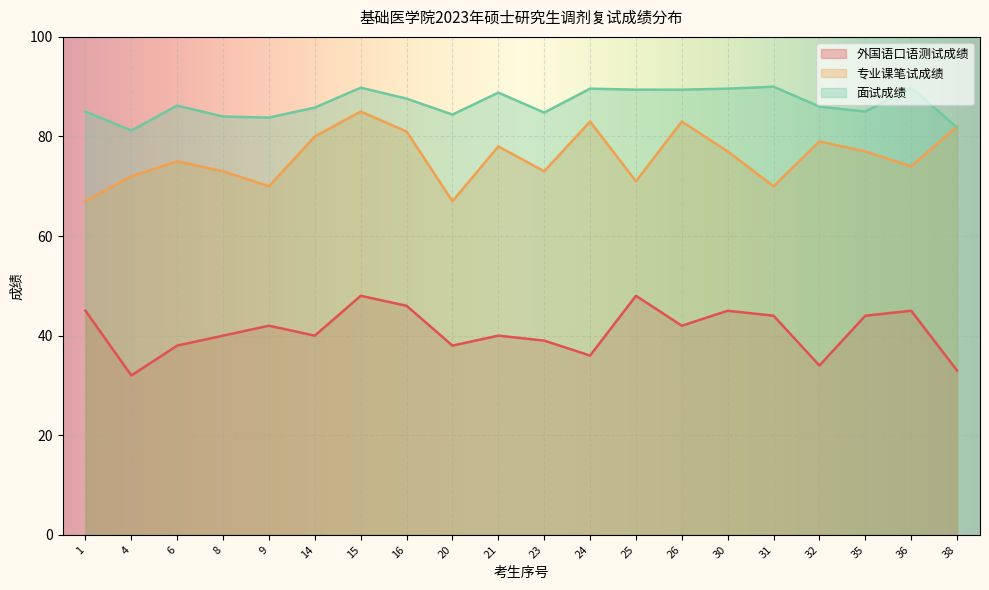

Reading left to right, transcribe all the data shown in this chart.

外国语口语测试成绩: 1=45.0	4=32.0	6=38.0	8=40.0	9=42.0	14=40.0	15=48.0	16=46.0	20=38.0	21=40.0	23=39.0	24=36.0	25=48.0	26=42.0	30=45.0	31=44.0	32=34.0	35=44.0	36=45.0	38=33.0
专业课笔试成绩: 1=67.0	4=72.0	6=75.0	8=73.0	9=70.0	14=80.0	15=85.0	16=81.0	20=67.0	21=78.0	23=73.0	24=83.0	25=71.0	26=83.0	30=77.0	31=70.0	32=79.0	35=77.0	36=74.0	38=82.0
面试成绩: 1=85.0	4=81.2	6=86.2	8=84.0	9=83.8	14=85.8	15=89.8	16=87.6	20=84.4	21=88.8	23=84.8	24=89.6	25=89.4	26=89.4	30=89.6	31=90.0	32=86.0	35=85.0	36=89.8	38=81.8